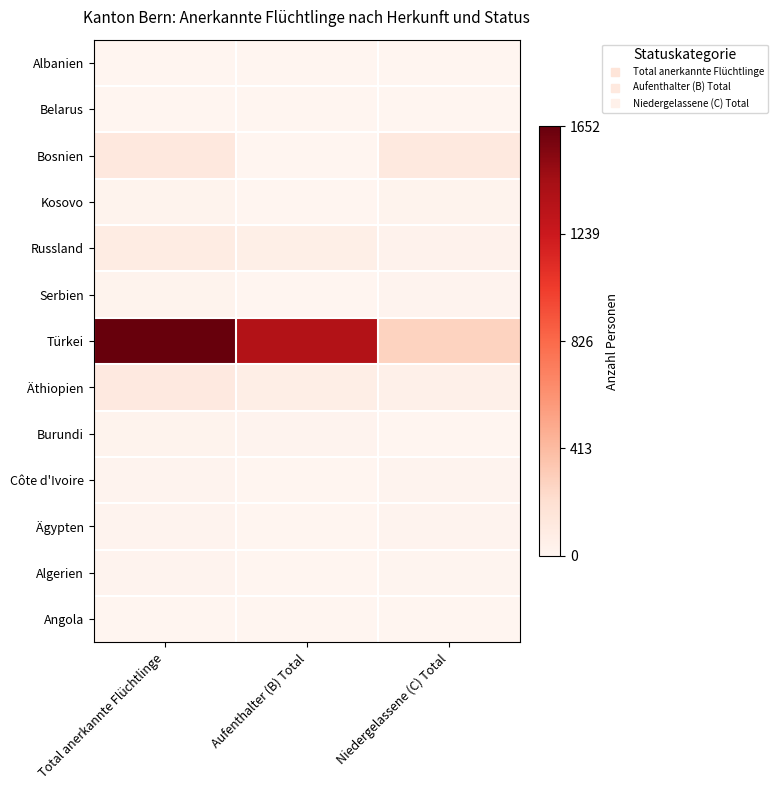

How many series are shown in this chart?

13